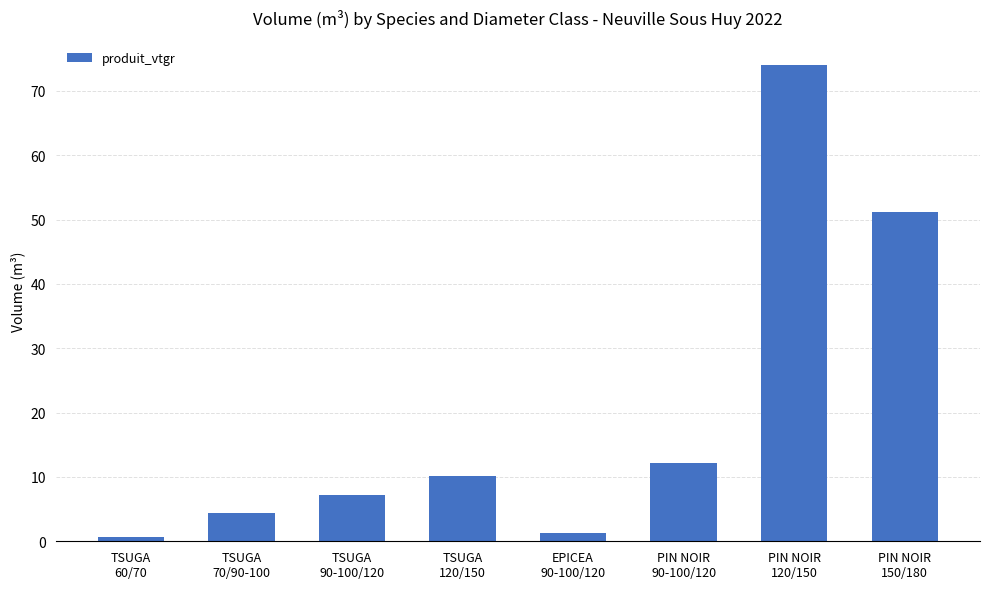

Which label corresponds to the smallest value in the chart?

TSUGA
60/70